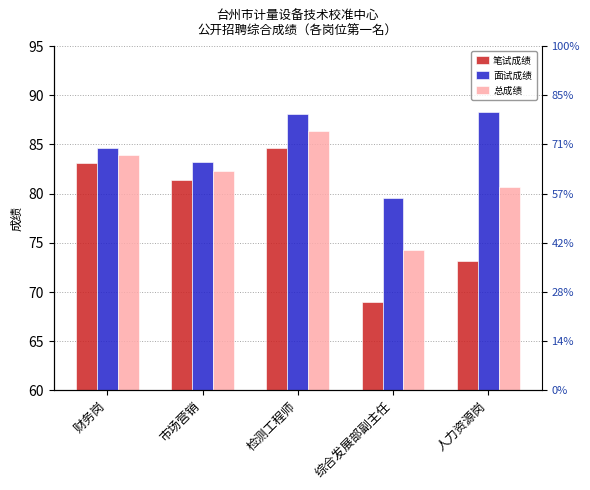

How many groups of bars are there?

5